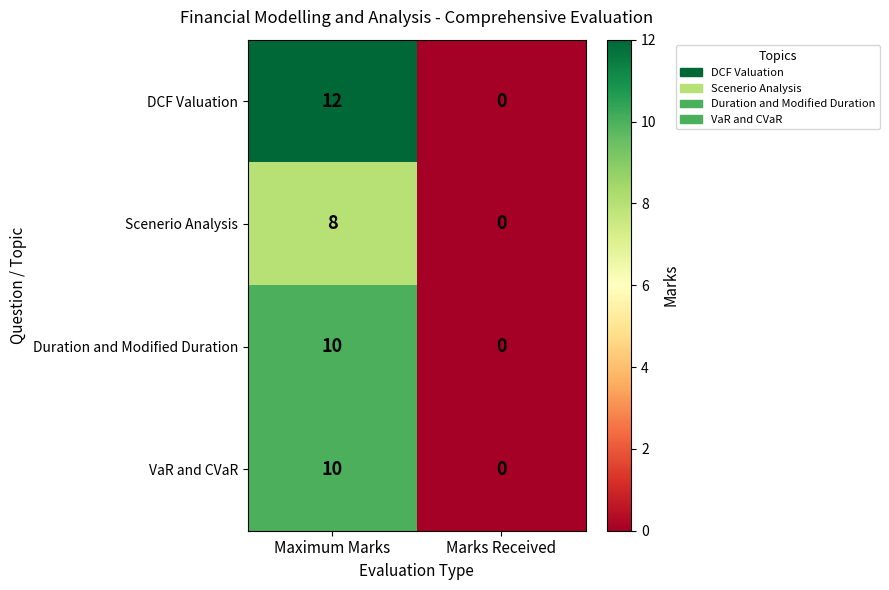

What is the difference between the highest and lowest values at Maximum Marks?

4